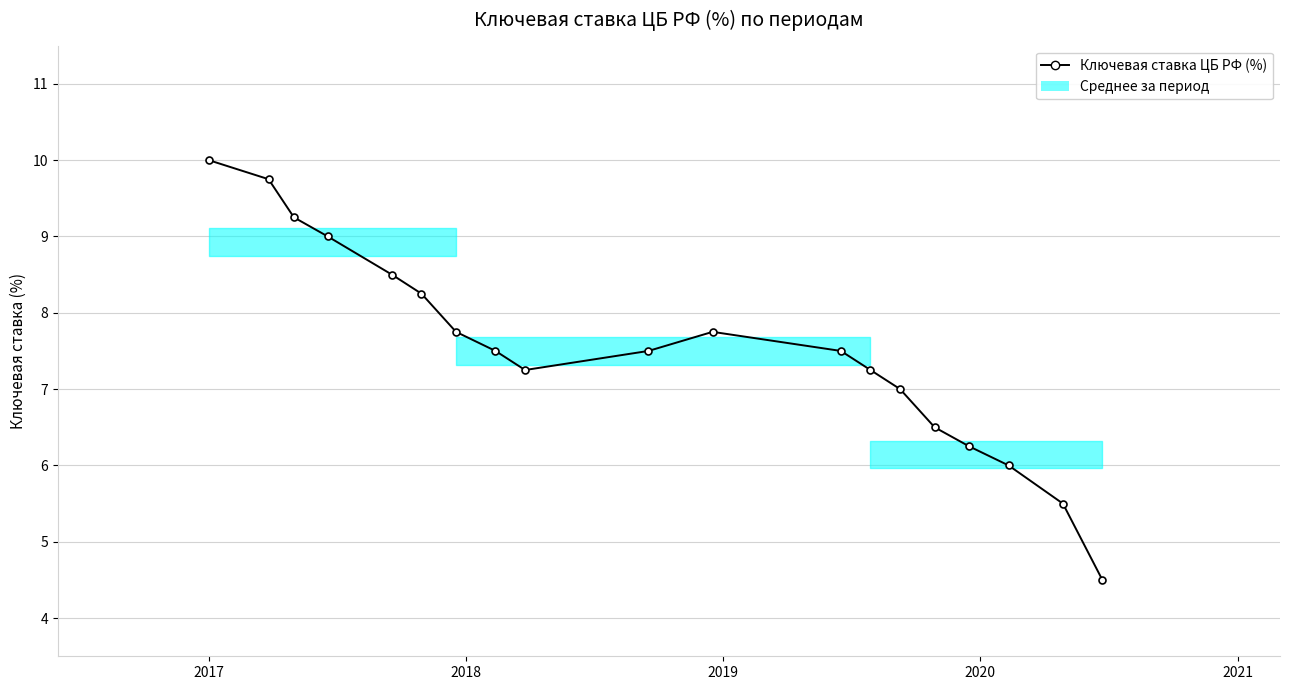

True or false: there are more than 0 points higher than both neighbors.

True